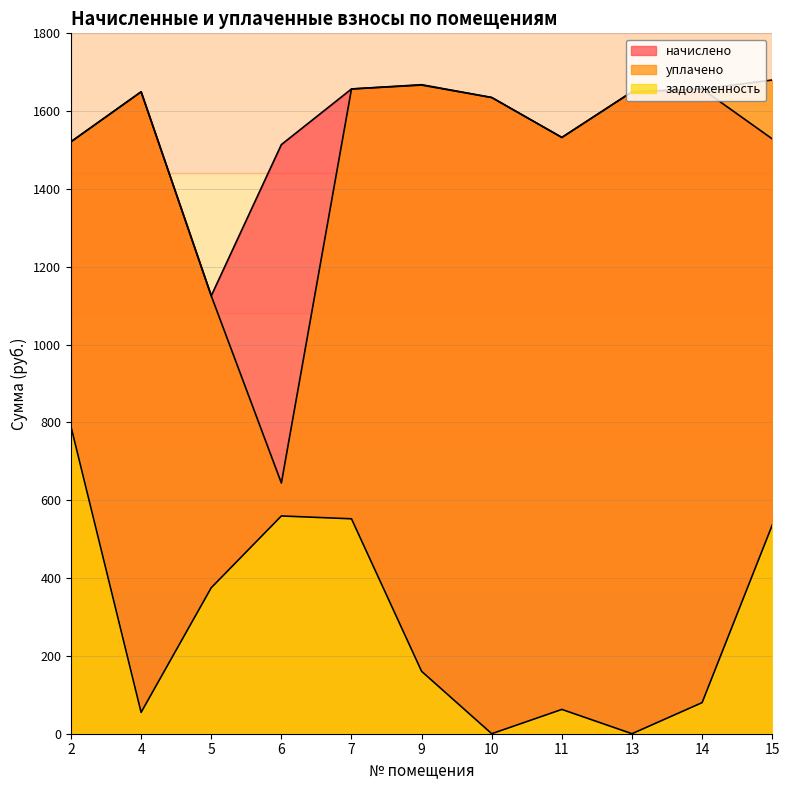

How many lines are shown in the chart?

3